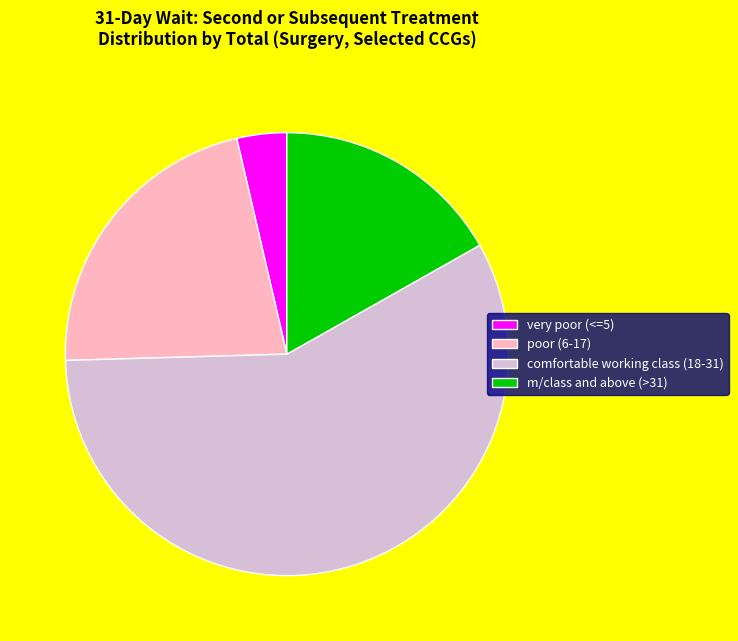

Approximately how many times larger is the value at m/class and above (>31) compared to very poor (<=5)?

4.6